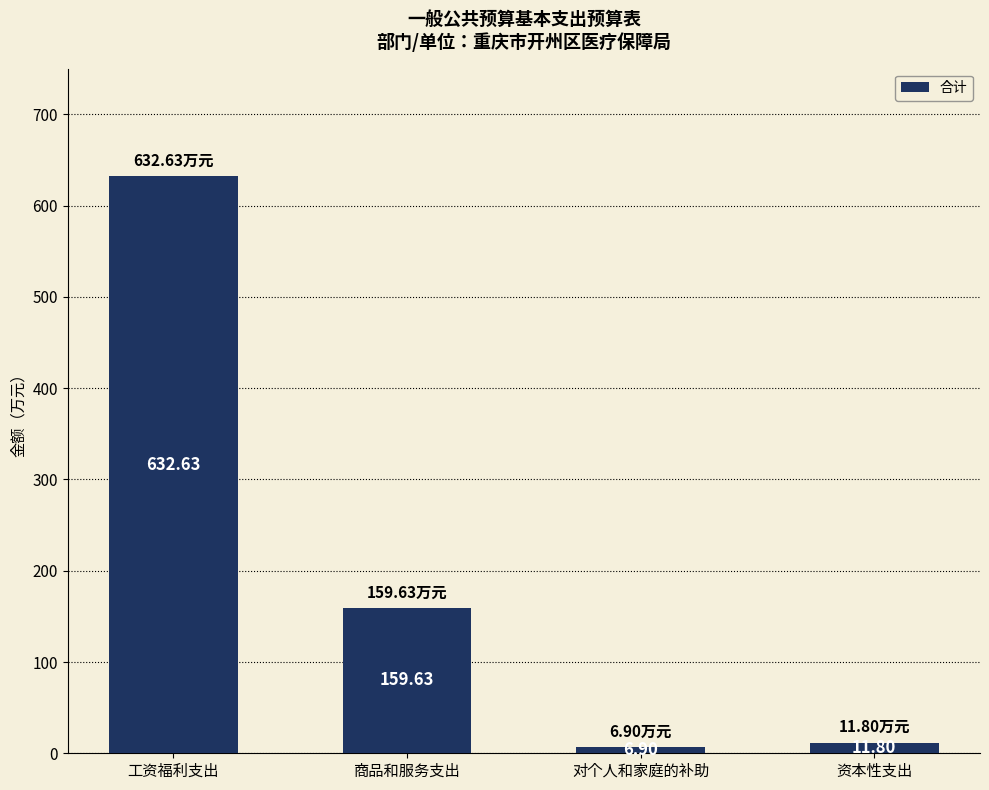

Reading right to left, what are all the values shown in this chart?

11.8	6.9	159.6	632.6